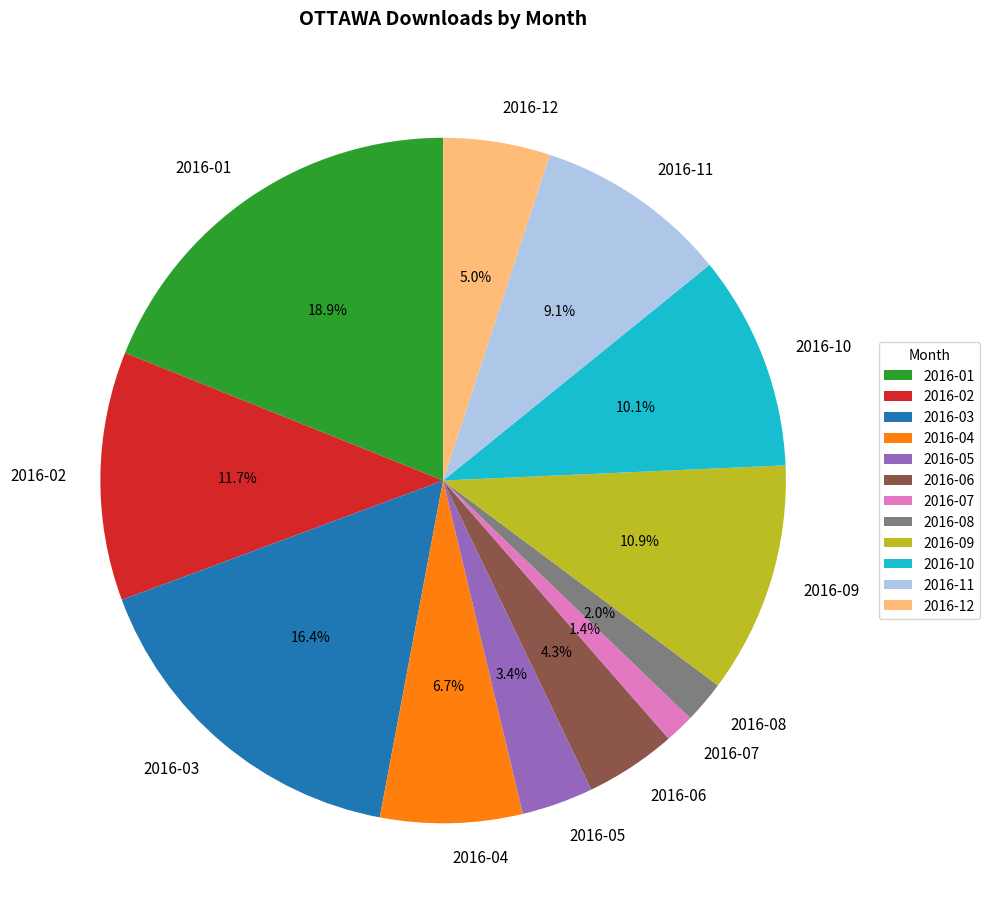

To the nearest percent, what is the difference between the 2016-10 and 2016-02 slice percentages?

2%